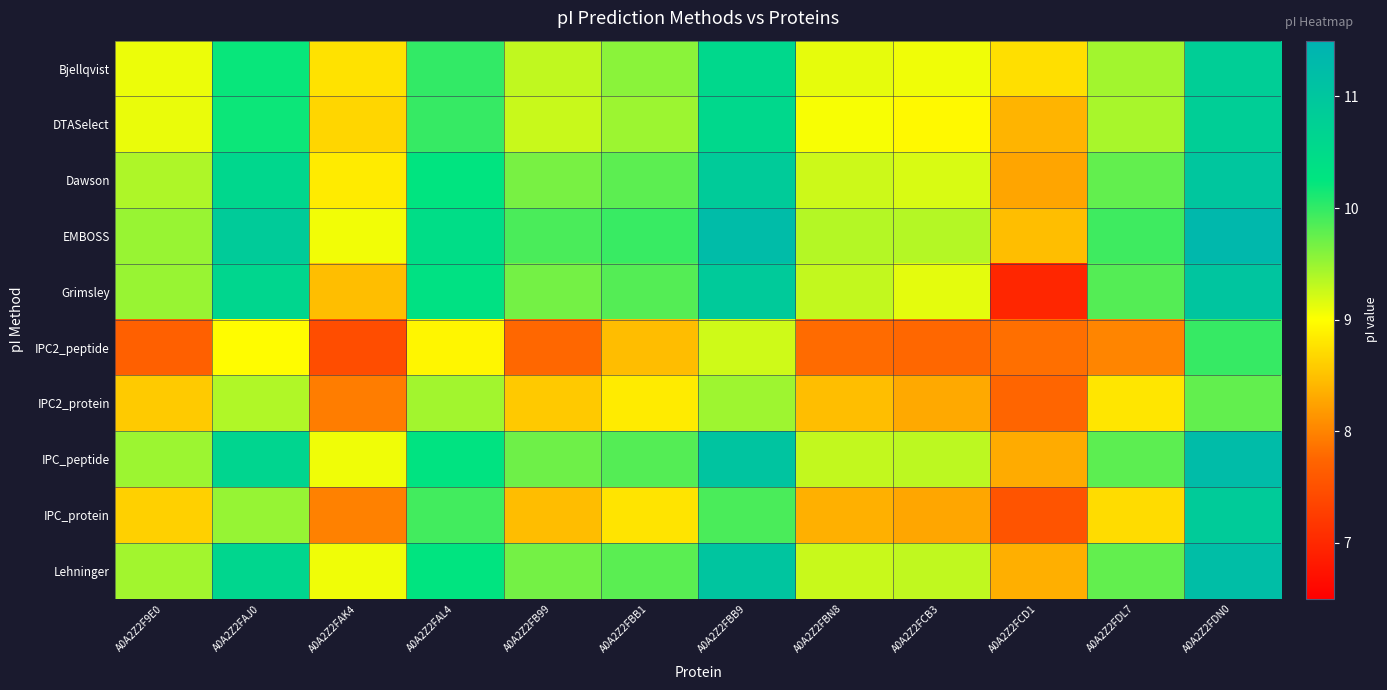

What is the spread (max minus min) of values at A0A2Z2FBB9?

2.0